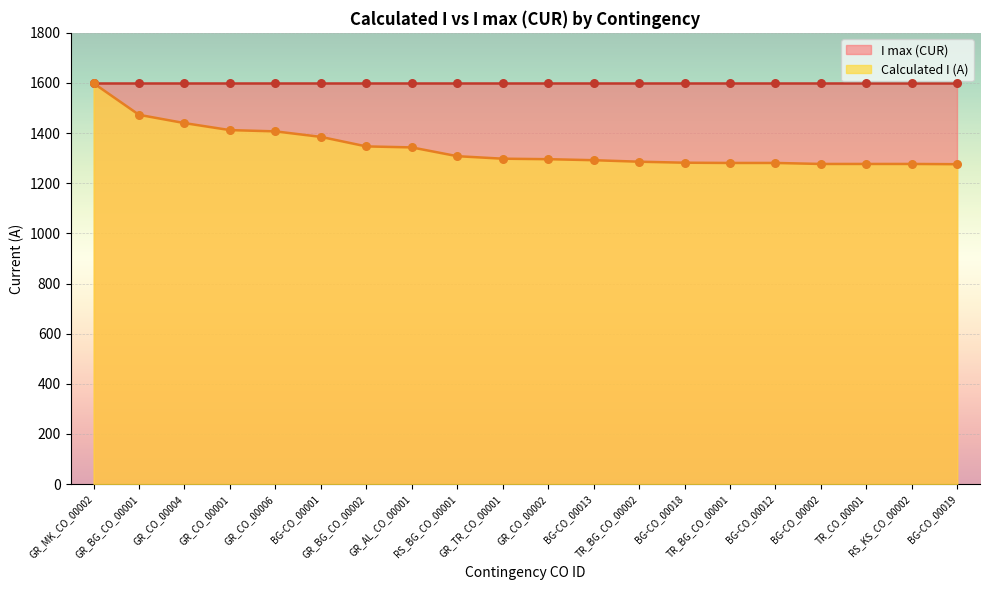

What is the change in value from BG-CO_00001 to TR_BG_CO_00002?

-99